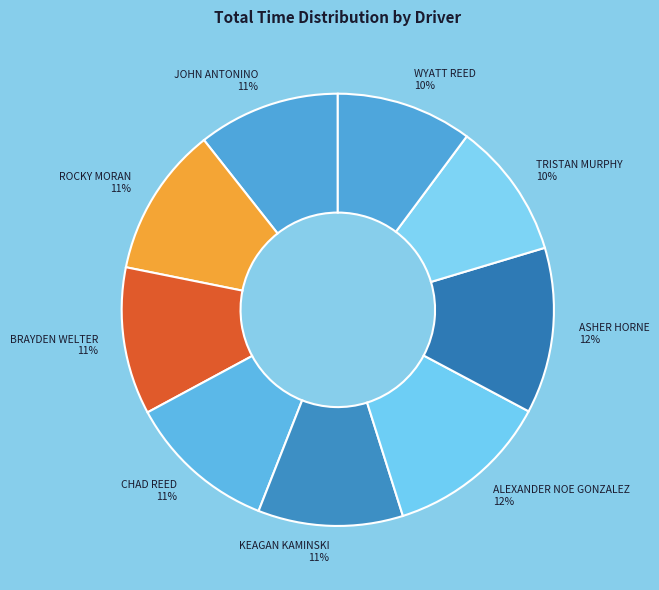

What is the ratio of the value at ALEXANDER NOE GONZALEZ 12% to the value at ASHER HORNE 12%?

1.0